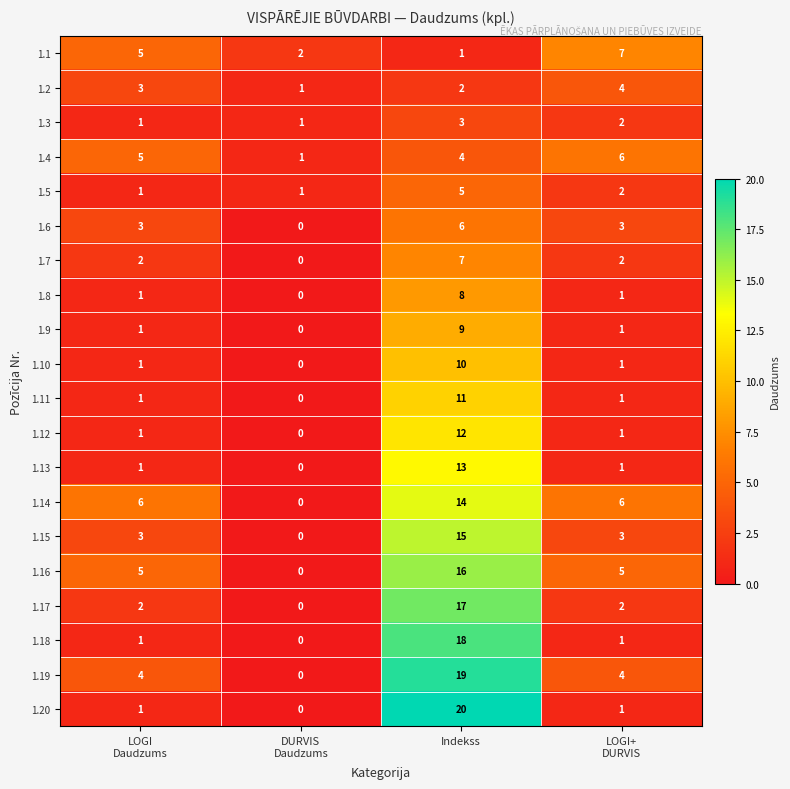

Count the number of categories in the chart.

4